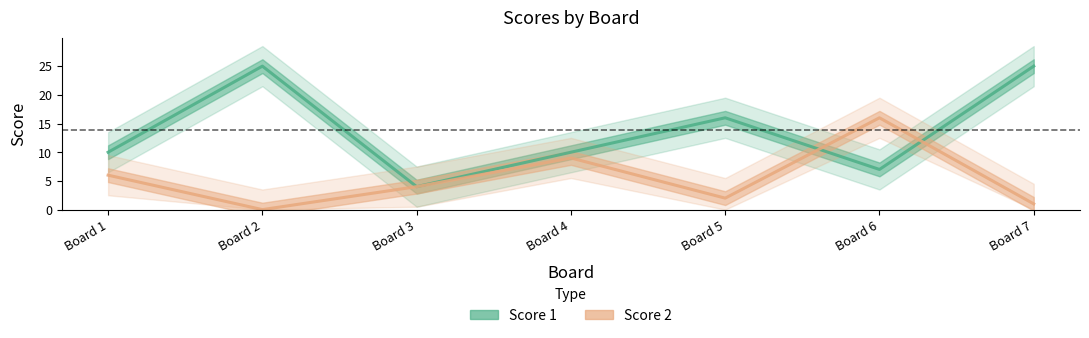

Read the Score 1 value at Board 4.

10